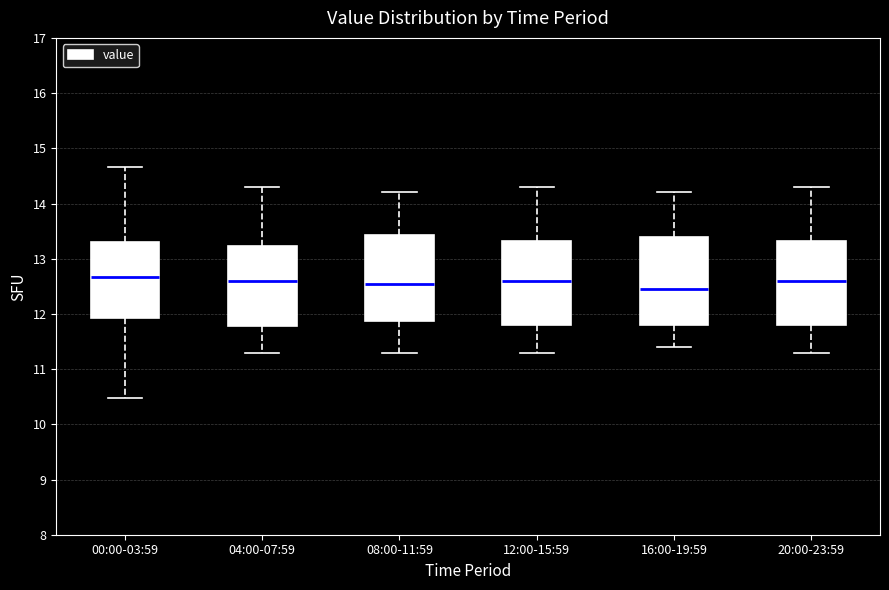

Reading left to right, read every box against the y-axis: the position of its median line, the range the box covers, and the ends of its whiskers. The values are not printed on the chart, so give them approximately, as read against the axis.

00:00-03:59: median 12.7, box 11.9 to 13.3, whiskers 10.5 to 14.7
04:00-07:59: median 12.6, box 11.8 to 13.2, whiskers 11.3 to 14.3
08:00-11:59: median 12.6, box 11.9 to 13.4, whiskers 11.3 to 14.2
12:00-15:59: median 12.6, box 11.8 to 13.3, whiskers 11.3 to 14.3
16:00-19:59: median 12.5, box 11.8 to 13.4, whiskers 11.4 to 14.2
20:00-23:59: median 12.6, box 11.8 to 13.3, whiskers 11.3 to 14.3